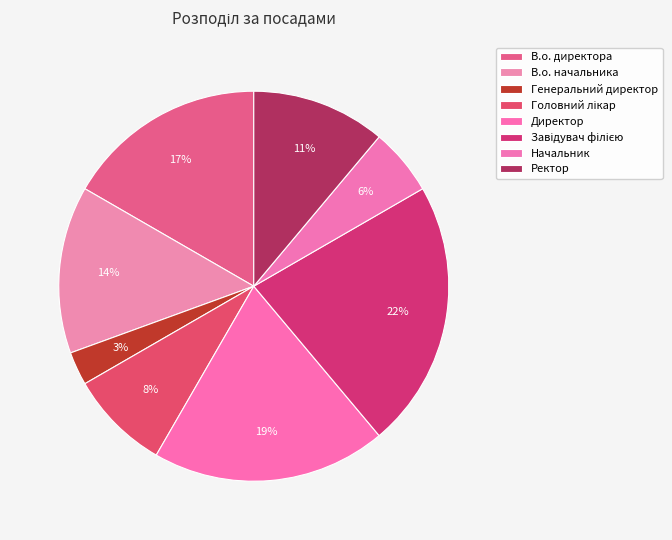

Is it true that Директор is 11% of the pie?

False